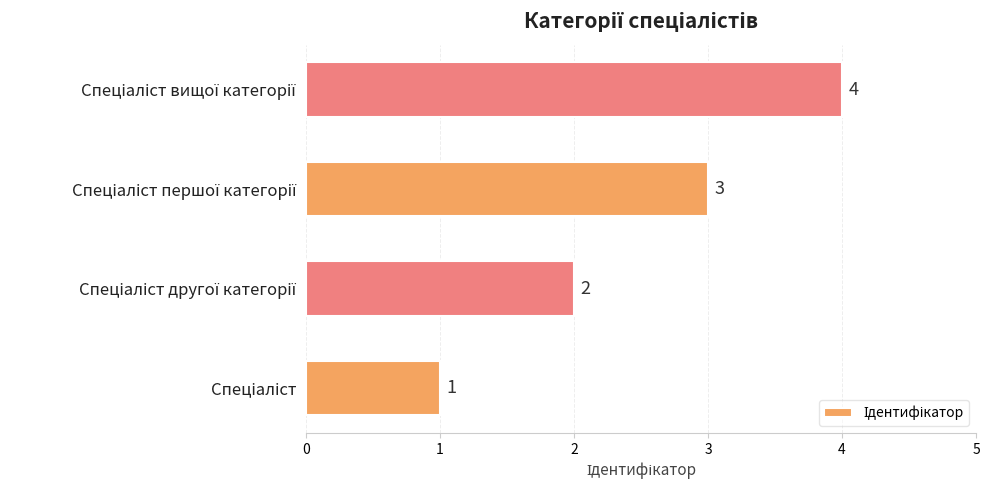

What is the sum of all values?

10